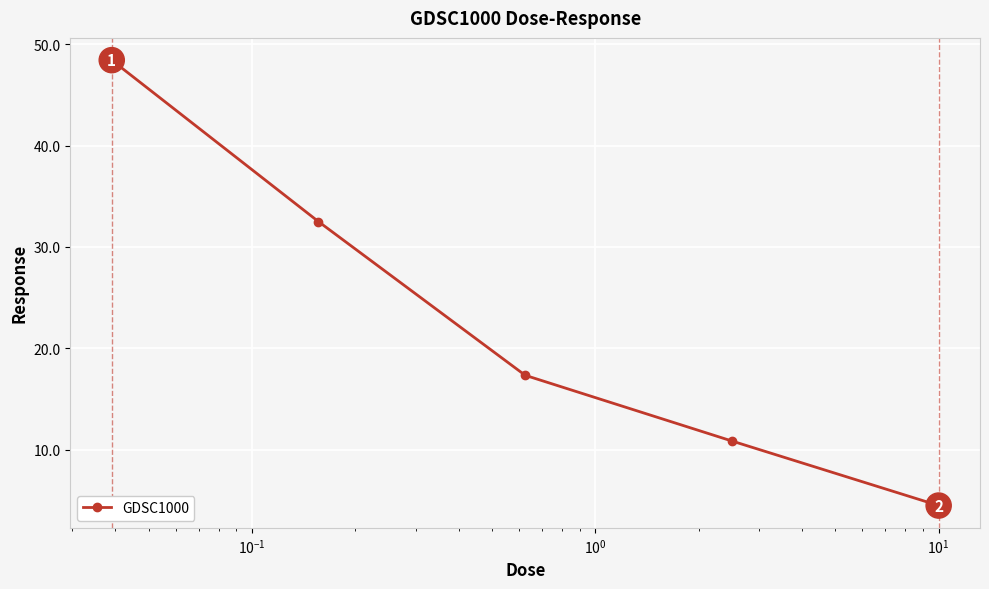

Count the number of categories in the chart.

5